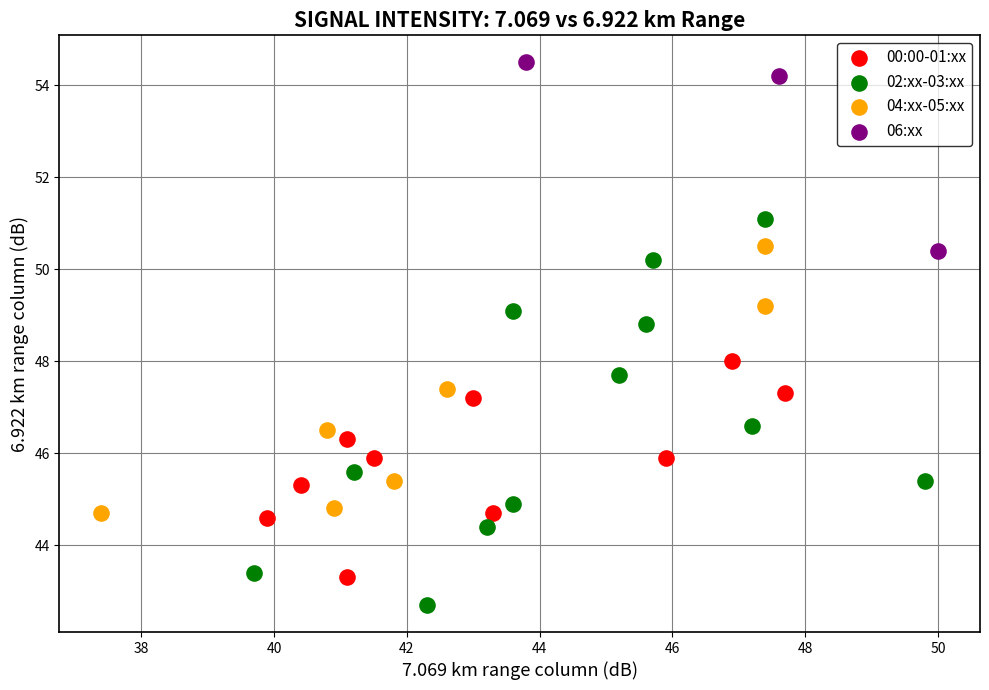

Which series has the widest spread of Y values?

02:xx-03:xx